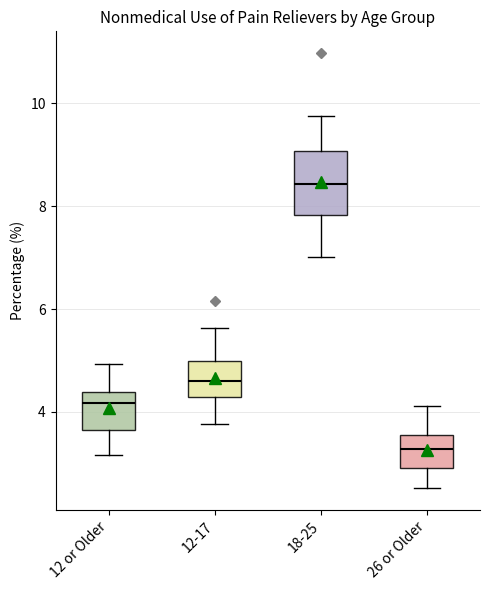

Reading left to right, transcribe this box plot: for each box, give where its median line is, the range the box spans, and where its two whiskers end, as read against the y-axis. The values are not printed on the chart, so give them approximately, as read against the axis.

12 or Older: median 4.2, box 3.6 to 4.4, whiskers 3.2 to 5.0
12-17: median 4.6, box 4.2 to 5.0, whiskers 3.8 to 5.6
18-25: median 8.4, box 7.8 to 9.0, whiskers 7.0 to 9.8
26 or Older: median 3.2, box 3.0 to 3.6, whiskers 2.6 to 4.2